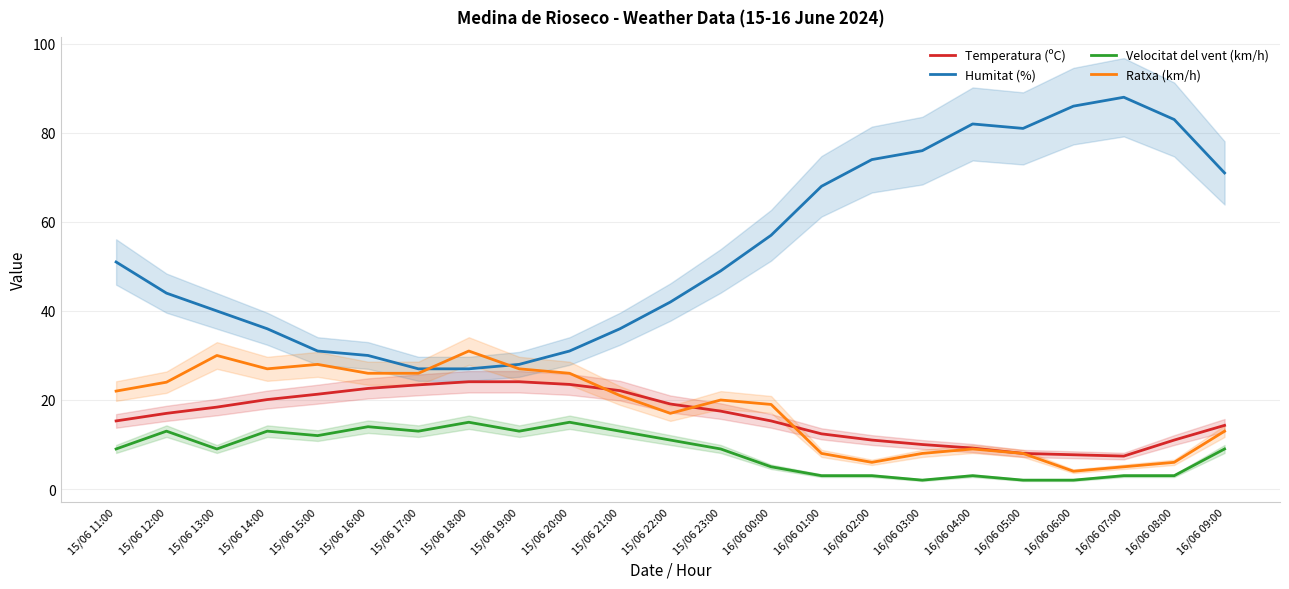

Is the value of Velocitat del vent (km/h) at 16/06 03:00 greater than the value of Temperatura (ºC) at 16/06 05:00?

No